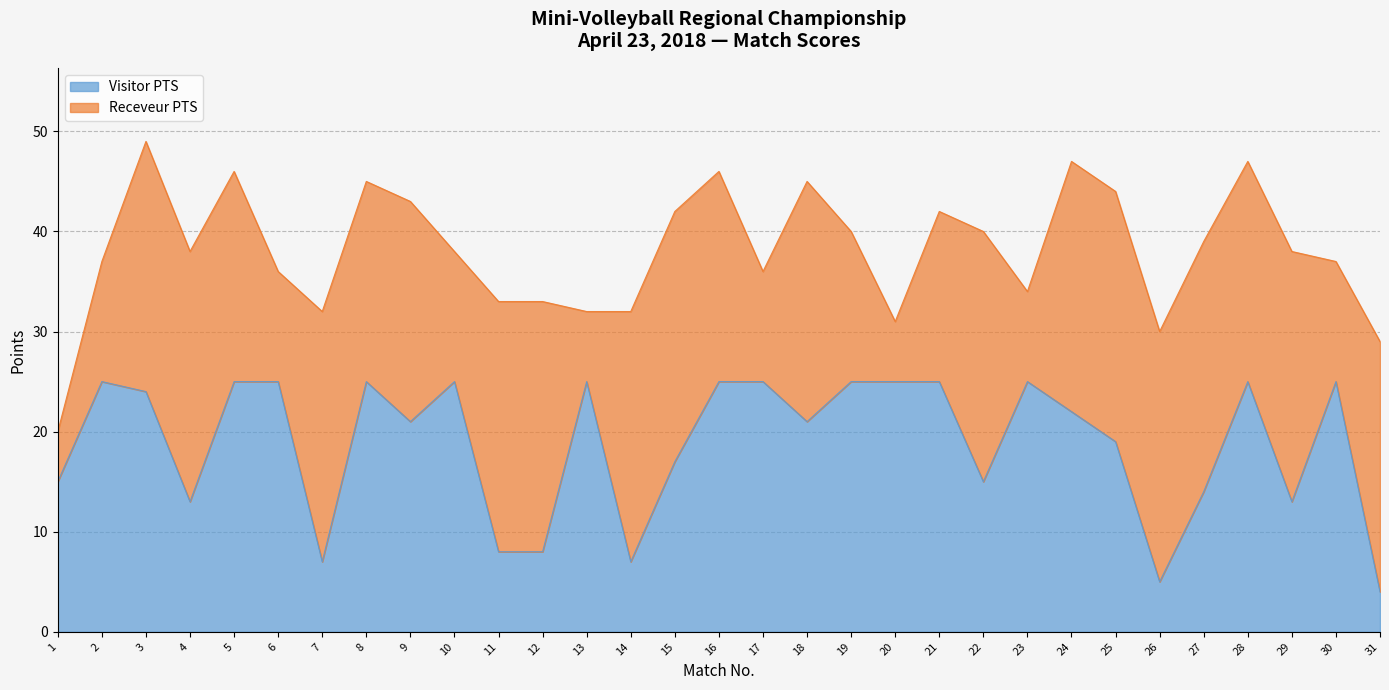

What is the smallest value displayed?

4